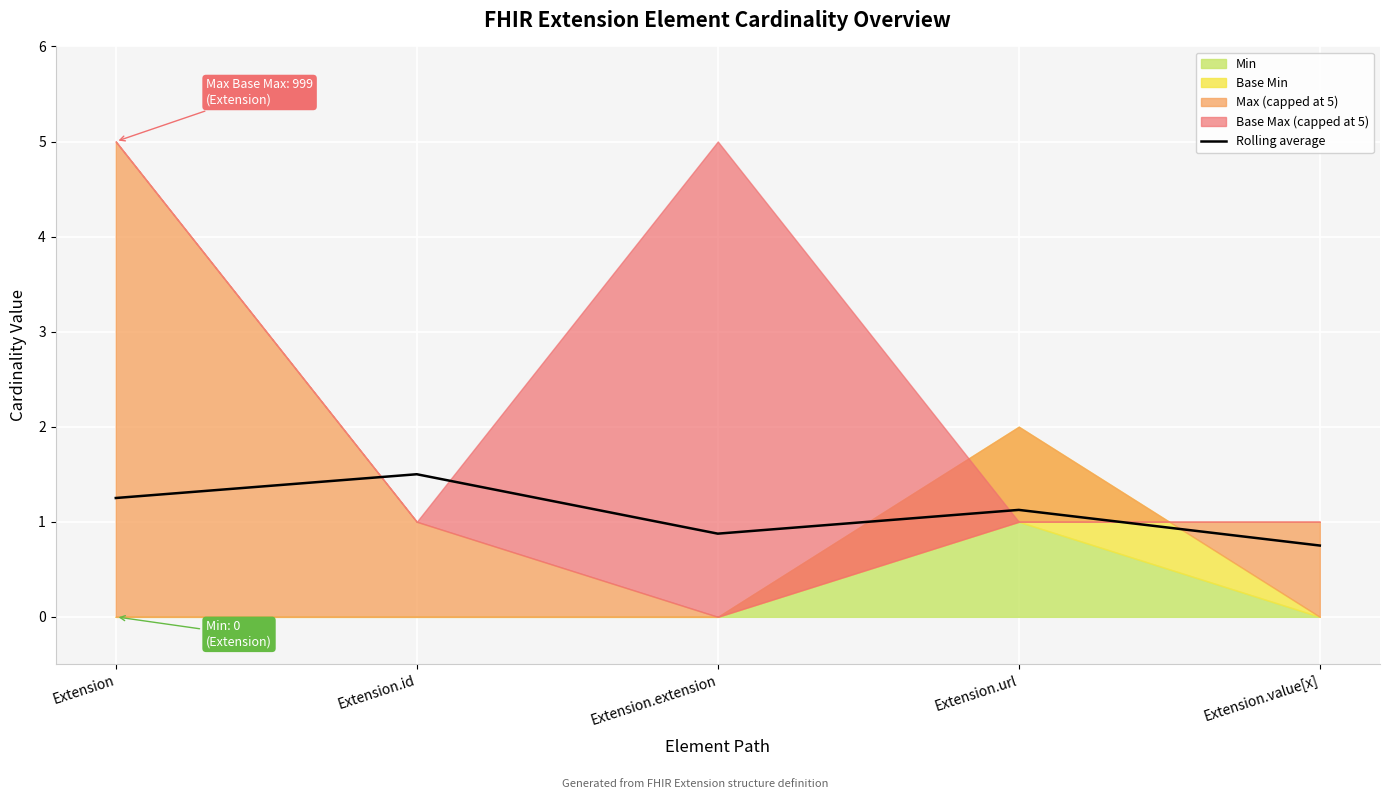

Reading left to right, list all the values displayed in this chart.

1.2	1.5	0.9	1.1	0.8